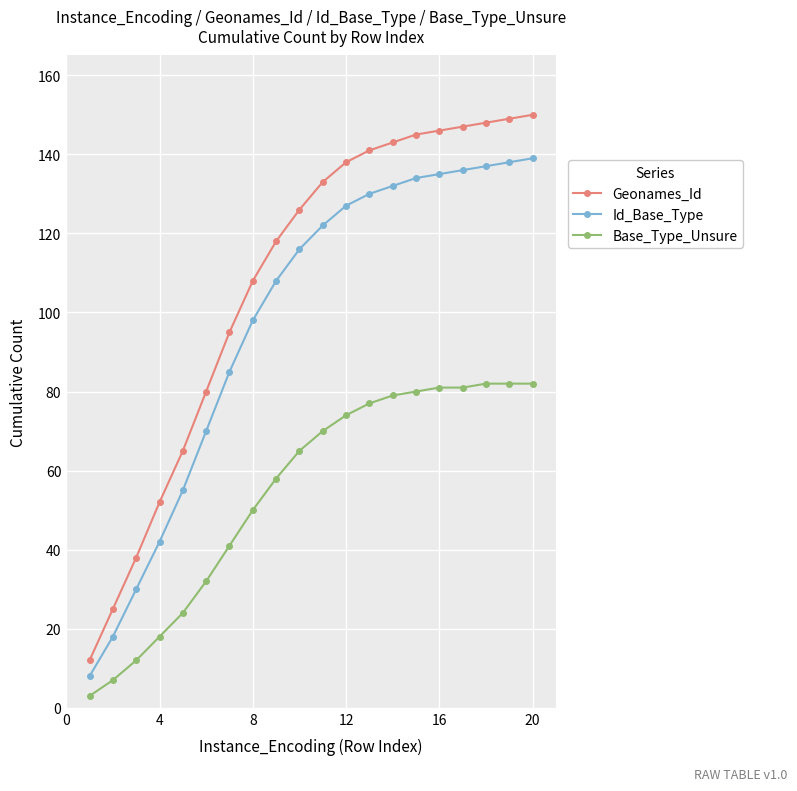

What is the value of the Id_Base_Type point at the 10th from the left?

116